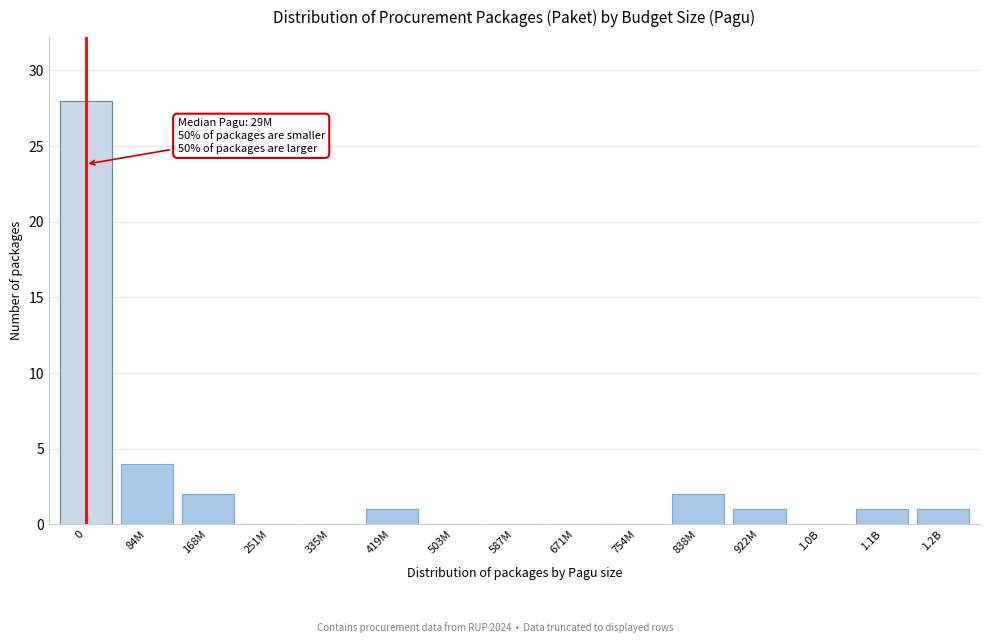

Reading left to right, extract all data points from this chart.

0=28	84M=4	168M=2	251M=0	335M=0	419M=1	503M=0	587M=0	671M=0	754M=0	838M=2	922M=1	1.0B=0	1.1B=1	1.2B=1